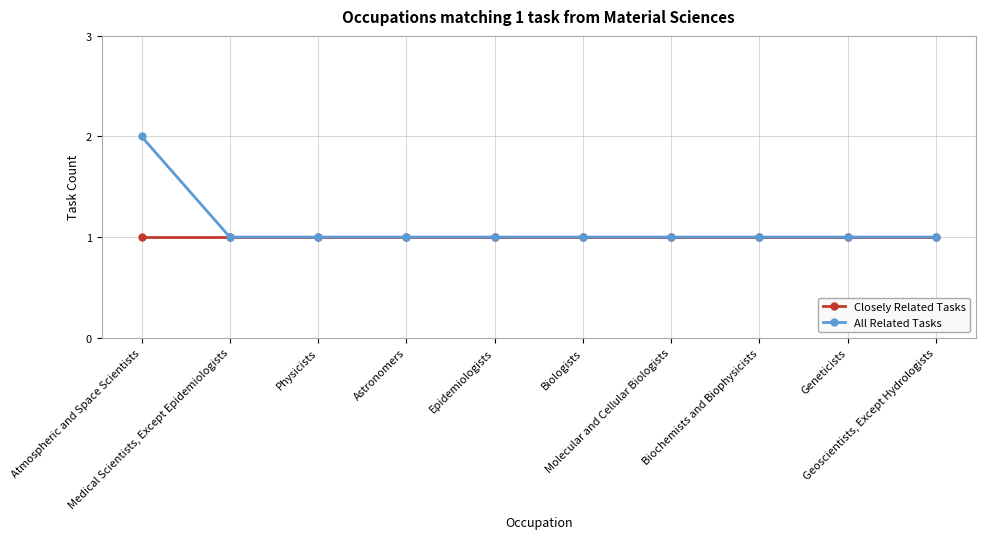

Is it true that All Related Tasks equals 2 at Molecular and Cellular Biologists?

False